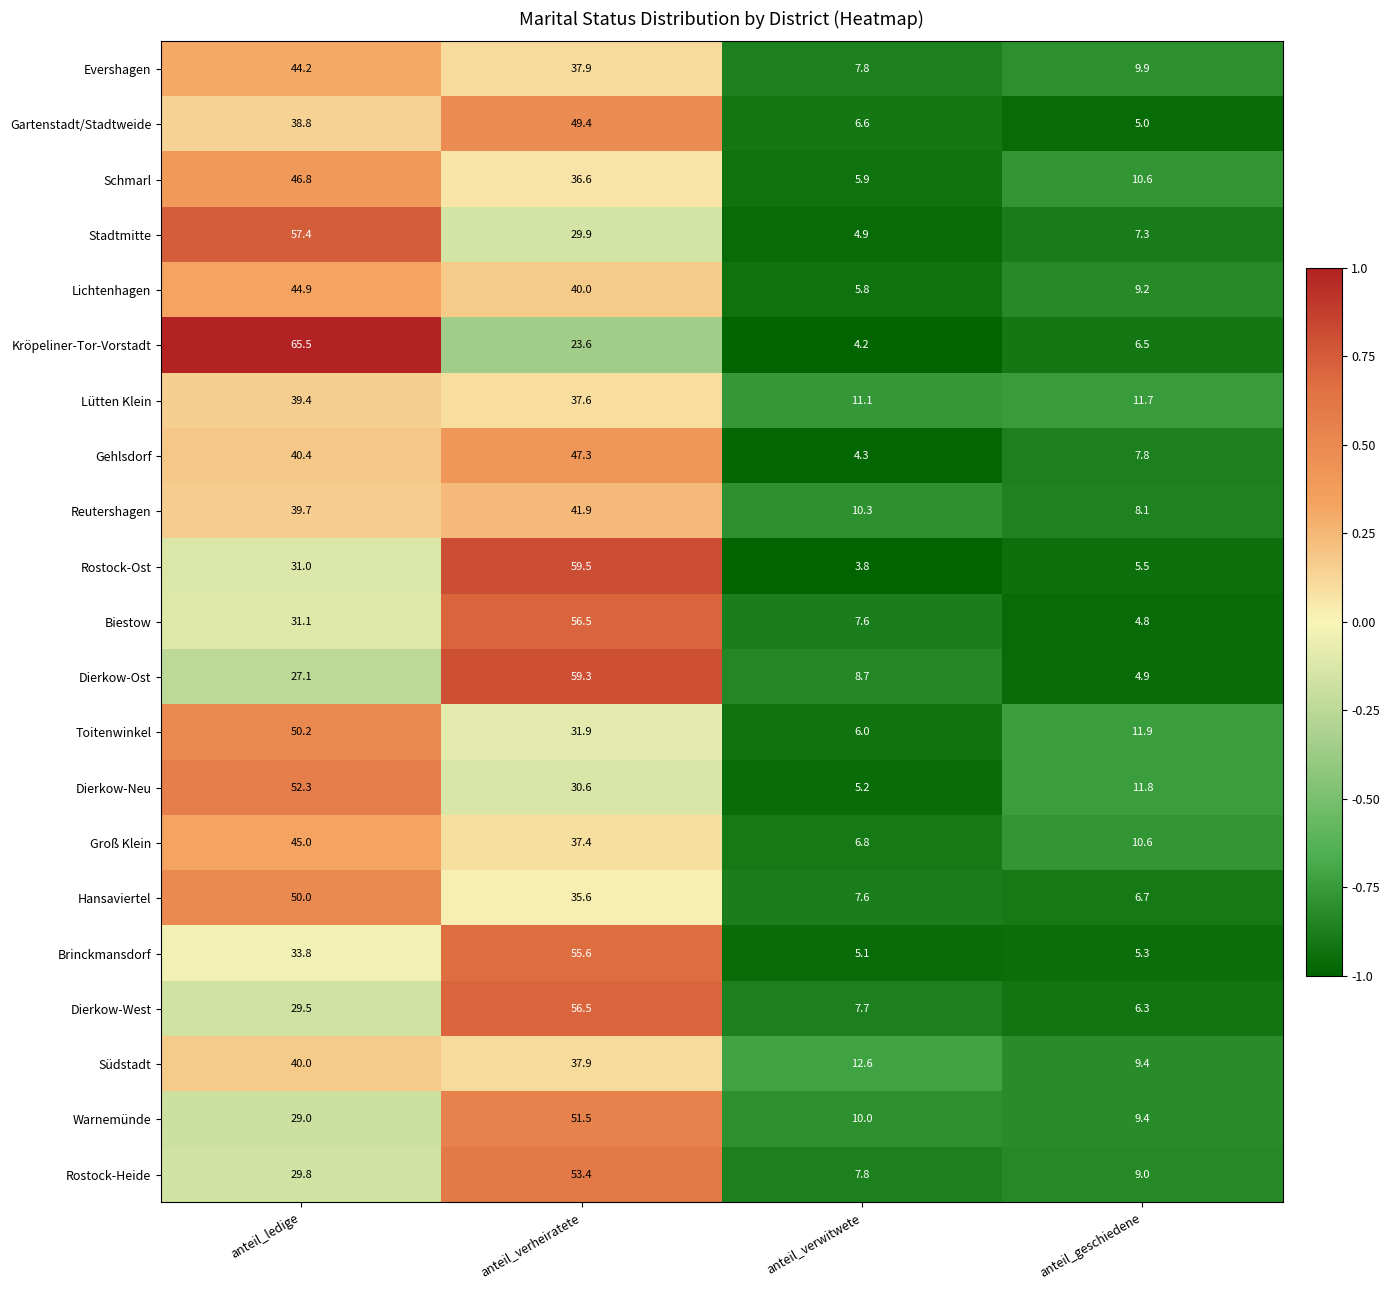

Is it true that Warnemünde equals 6.4 at anteil_geschiedene?

False